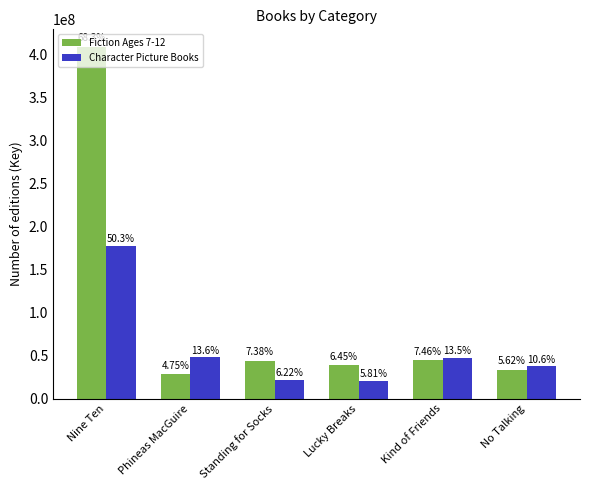

What is the average value of the Character Picture Books series?

58938151